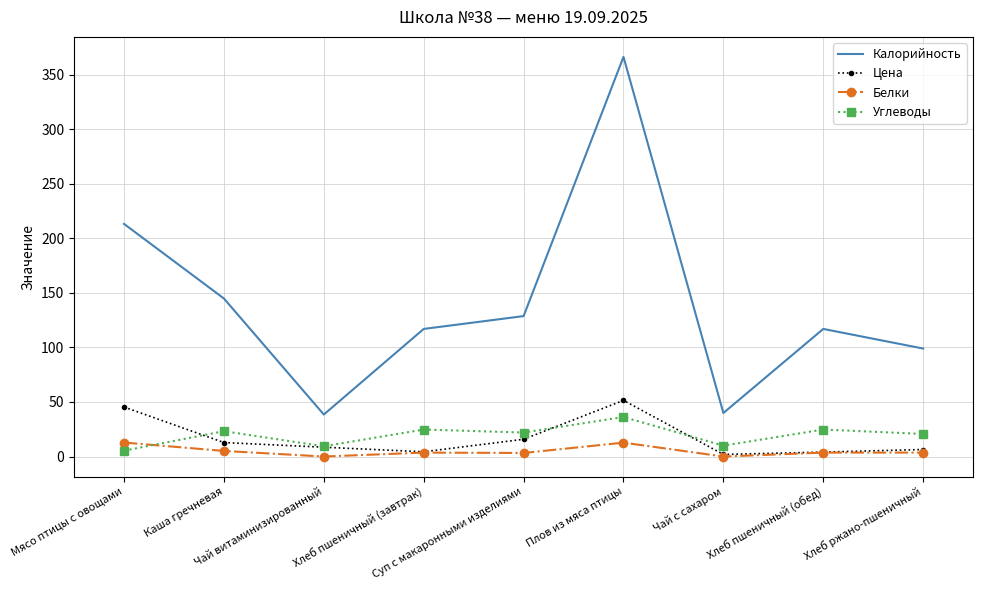

Is it true that Калорийность equals 173.4 at Хлеб ржано-пшеничный?

False